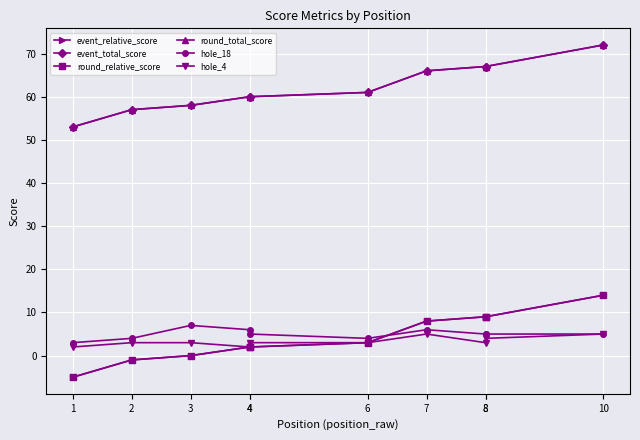

What is the average value of the hole_4 series?

3